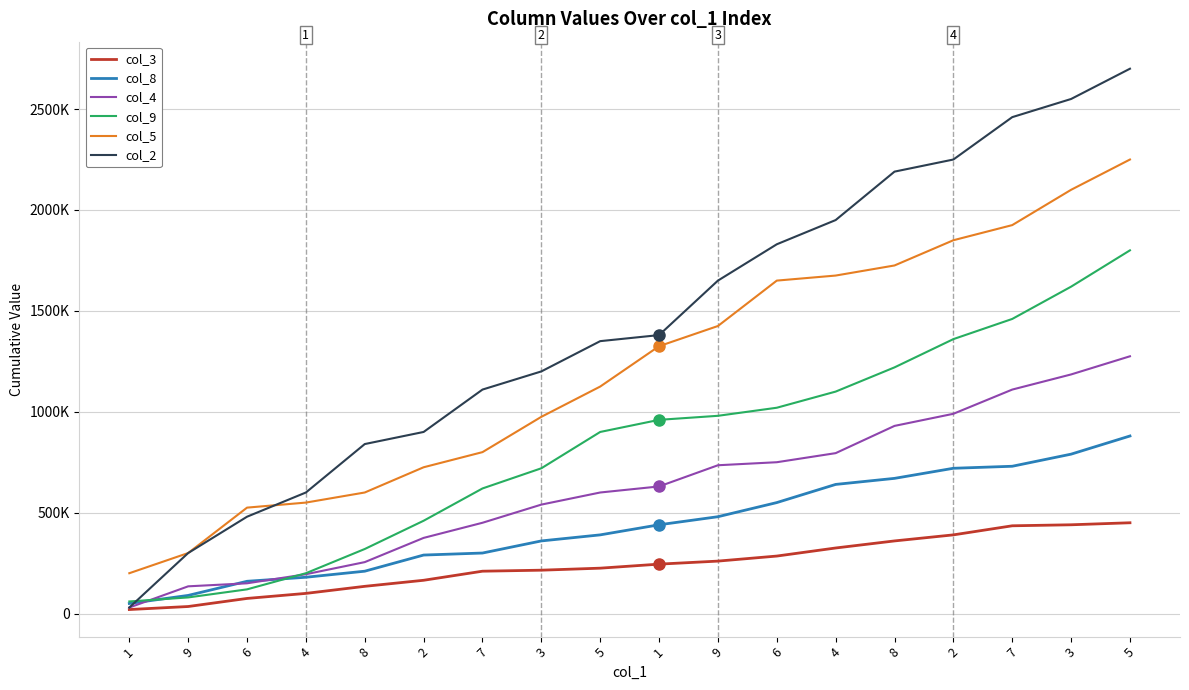

Where does the col_9 series first go above 960000?

9